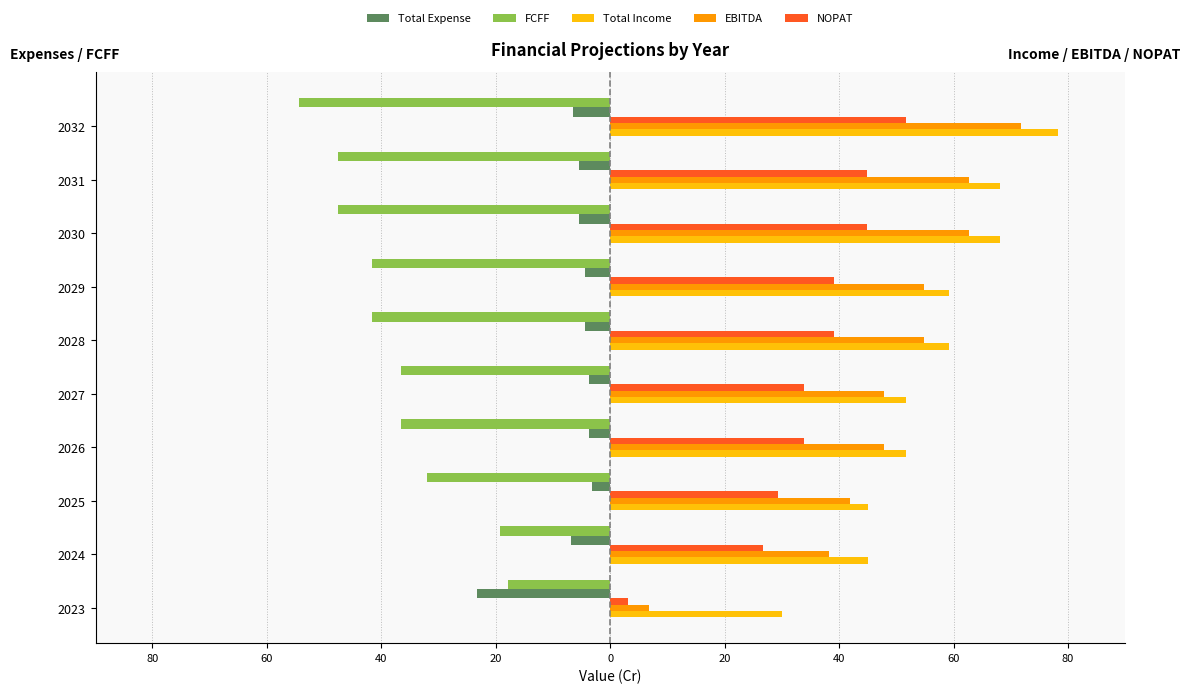

Reading left to right, what are all the values shown in this chart?

Total Expense: 100=-23.3	80=-6.8	60=-3.1	40=-3.7	20=-3.7	0=-4.5	20=-4.5	40=-5.4	60=-5.4	80=-6.4
FCFF: 100=-17.8	80=-19.3	60=-32.0	40=-36.5	20=-36.5	0=-41.7	20=-41.7	40=-47.6	60=-47.6	80=-54.3
Total Income: 100=30.0	80=45.0	60=45.0	40=51.7	20=51.7	0=59.3	20=59.3	40=68.1	60=68.1	80=78.2
EBITDA: 100=6.7	80=38.2	60=41.9	40=47.9	20=47.9	0=54.8	20=54.8	40=62.7	60=62.7	80=71.7
NOPAT: 100=3.0	80=26.6	60=29.4	40=33.9	20=33.9	0=39.0	20=39.0	40=44.9	60=44.9	80=51.7